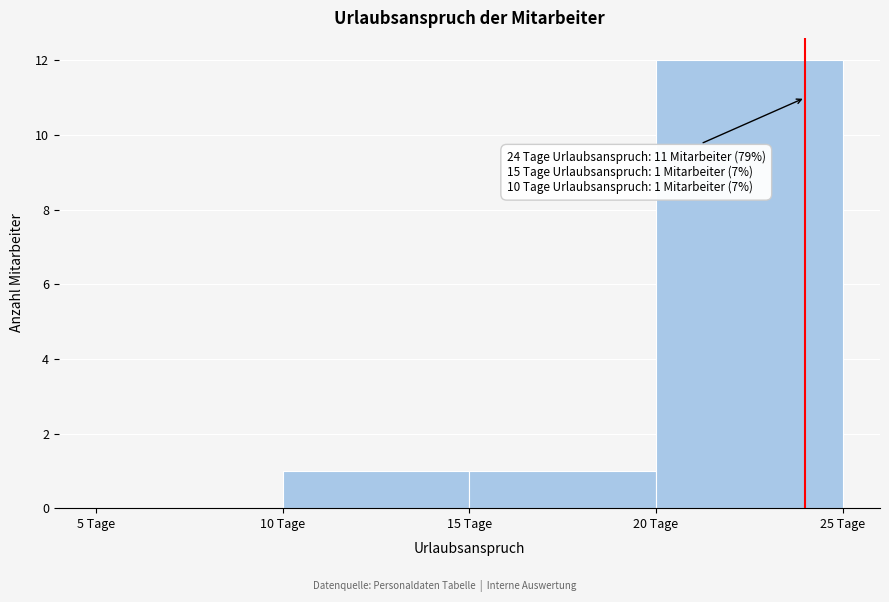

Over which range of the x-axis is the bar tallest?

20 to 25